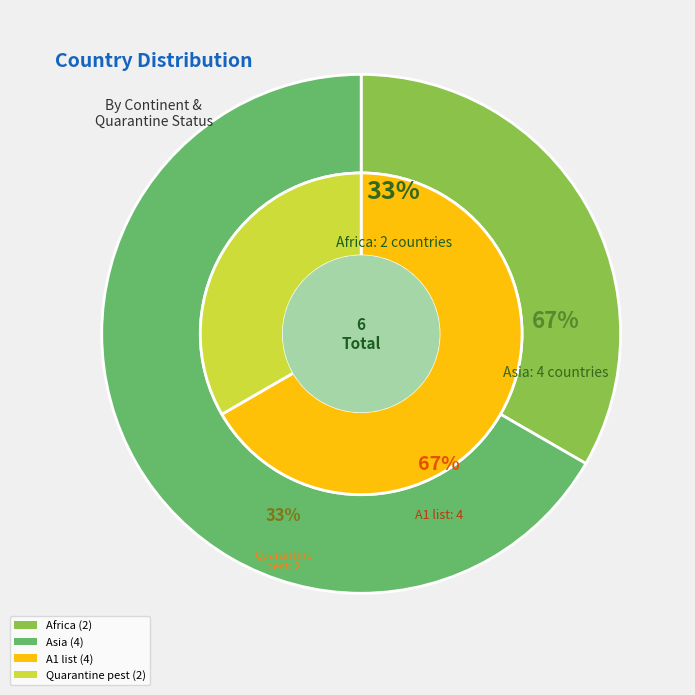

Count the number of slices in the pie.

6